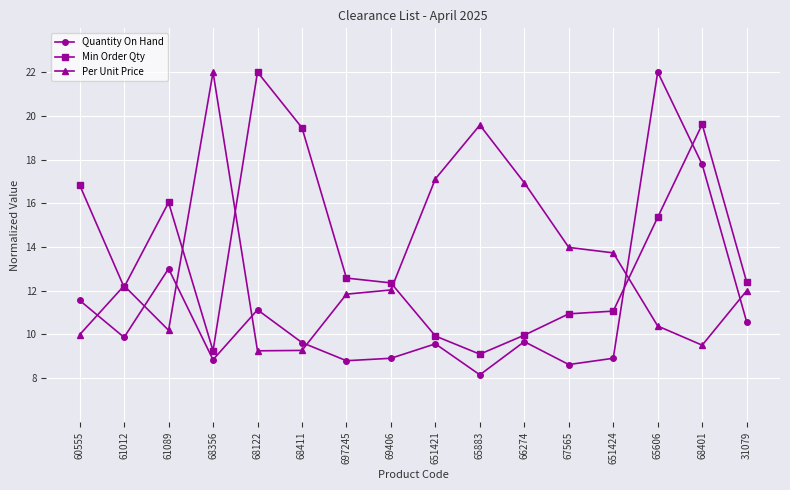

What is the label of the 4th point from the left?

68356